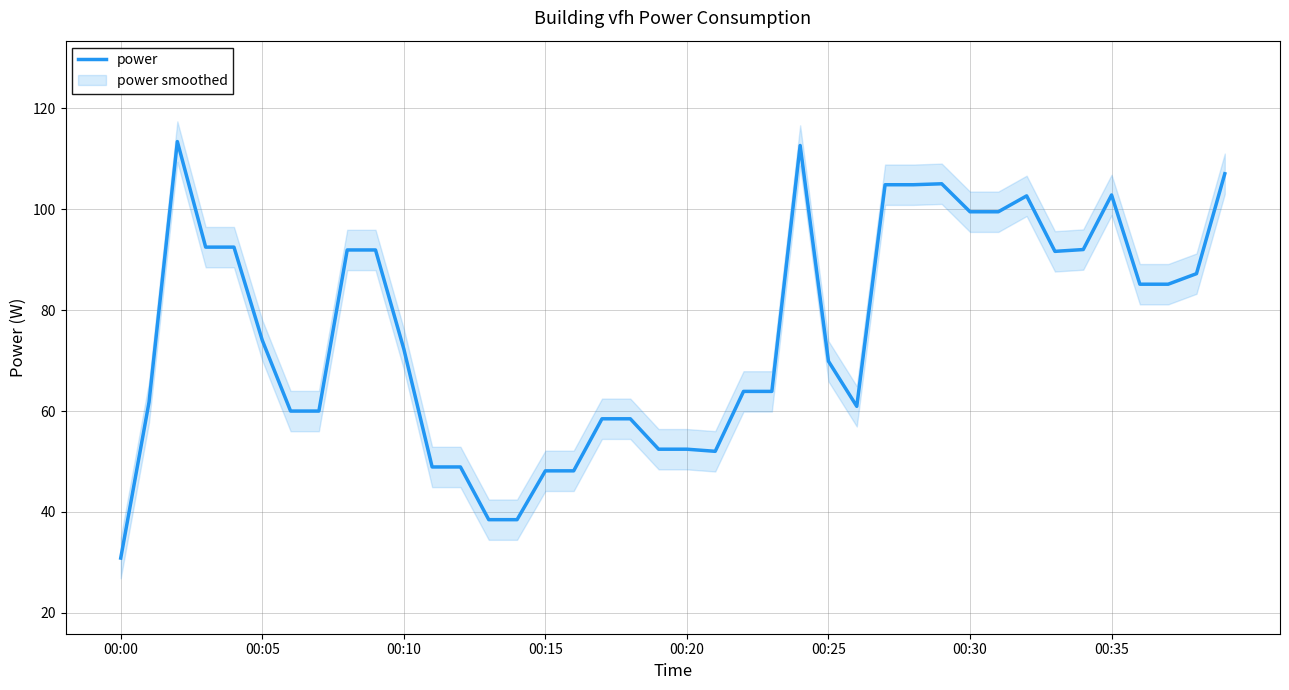

What is the maximum value for power?

113.4